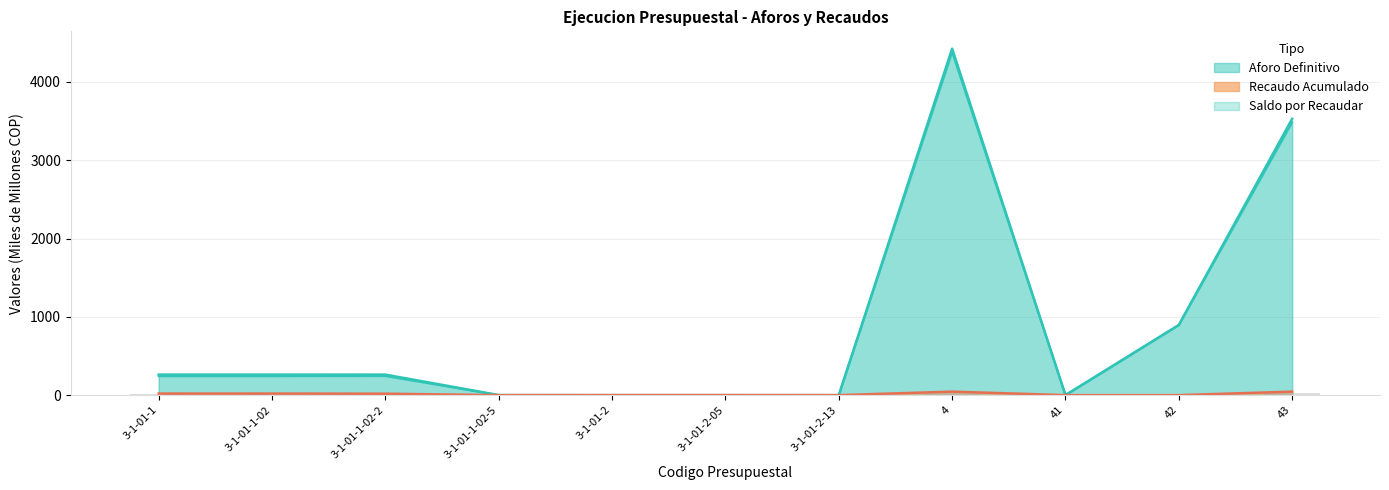

What value does the Recaudo Acumulado series have at 3-1-01-1-02?

20.1